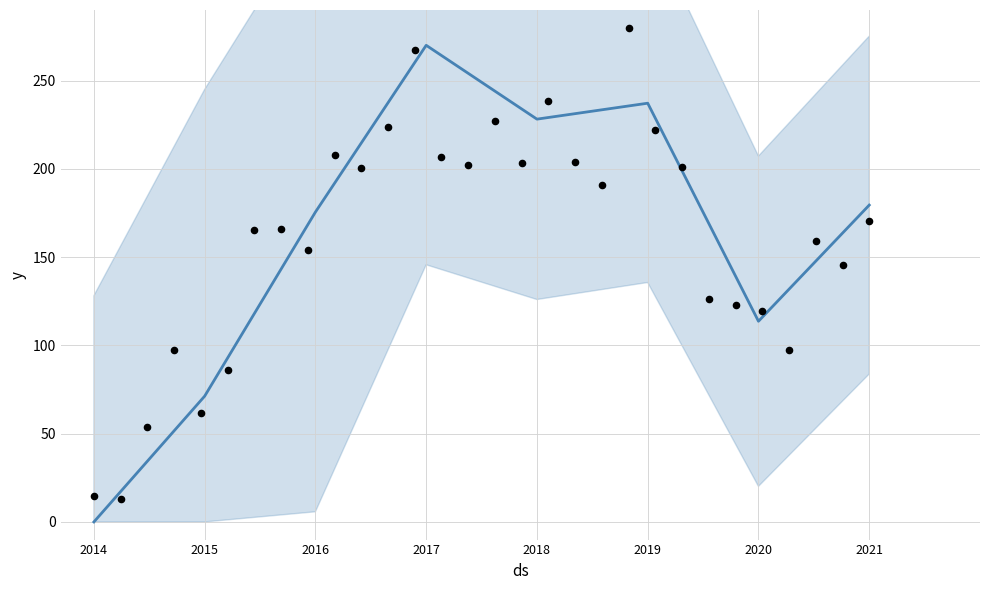

Approximately how many times larger is the value at 2018 compared to 2021?

1.3